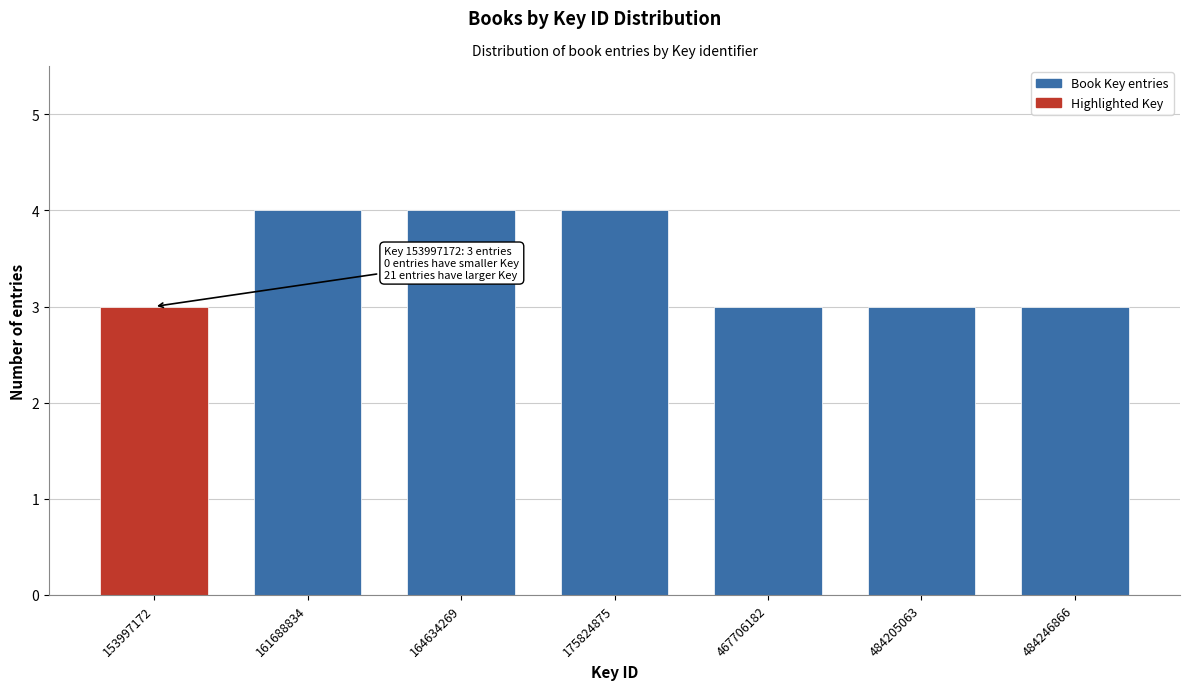

Reading left to right, what are all the values shown in this chart?

3	4	4	4	3	3	3